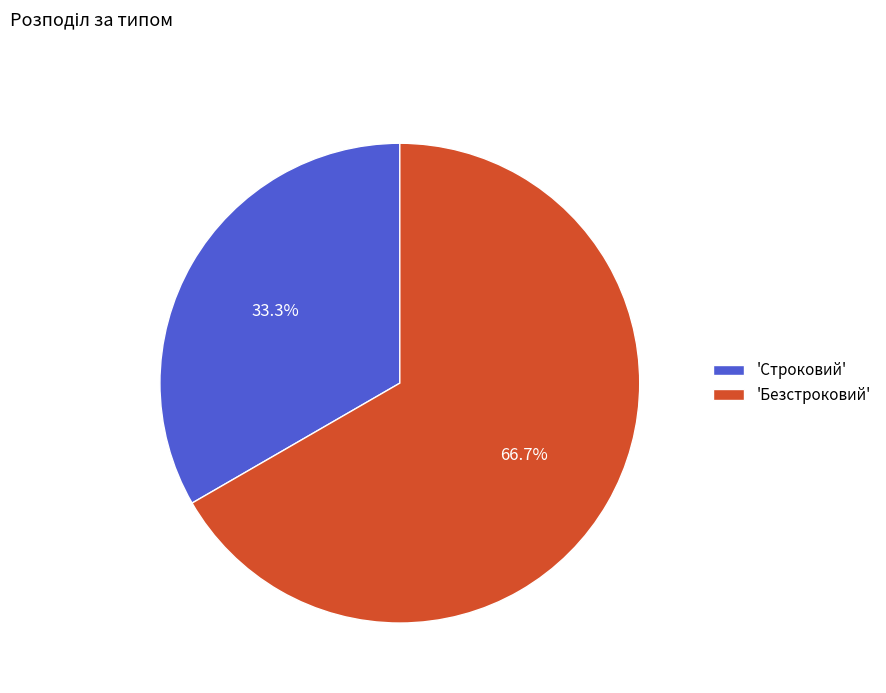

Between 'Строковий' and 'Безстроковий', which is larger?

'Безстроковий'